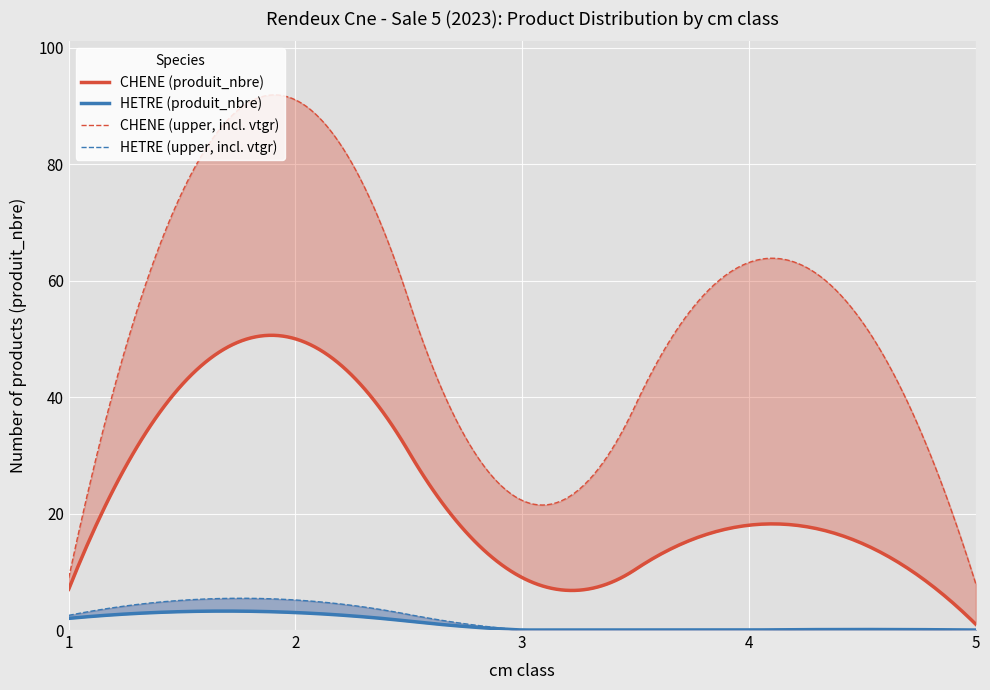

What are all the series names shown in the legend?

CHENE, HETRE